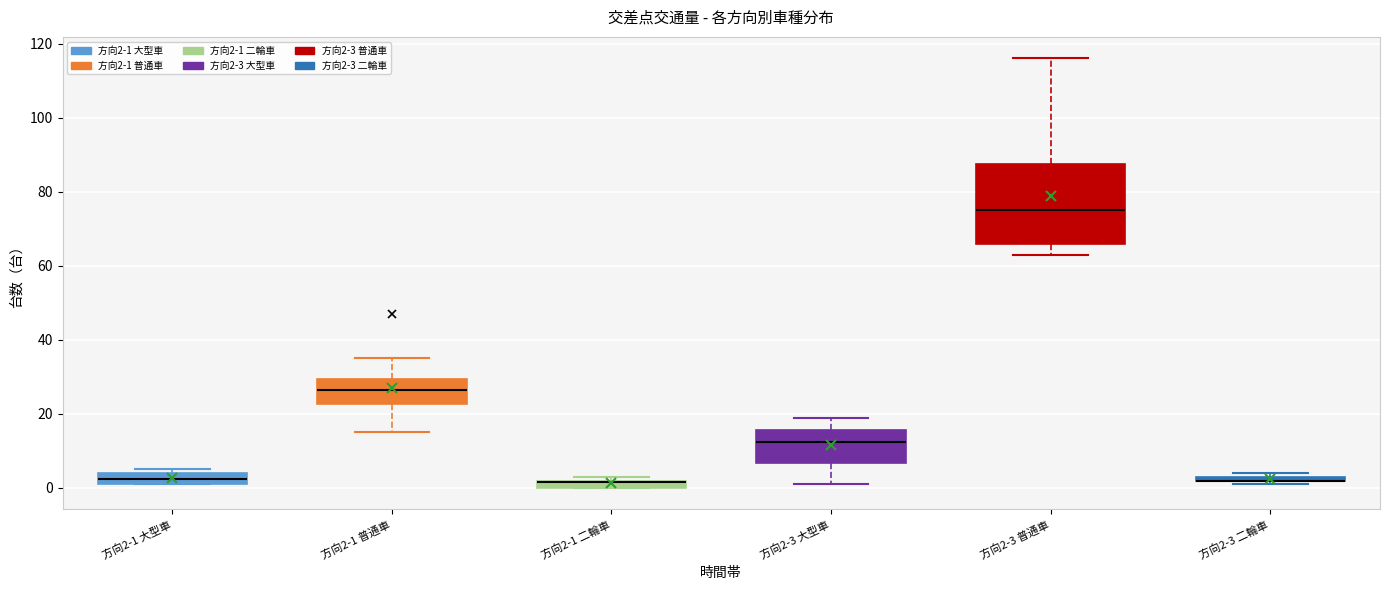

Comparing the boxes themselves (not the whiskers), which one is the tallest?

方向2-3 普通車